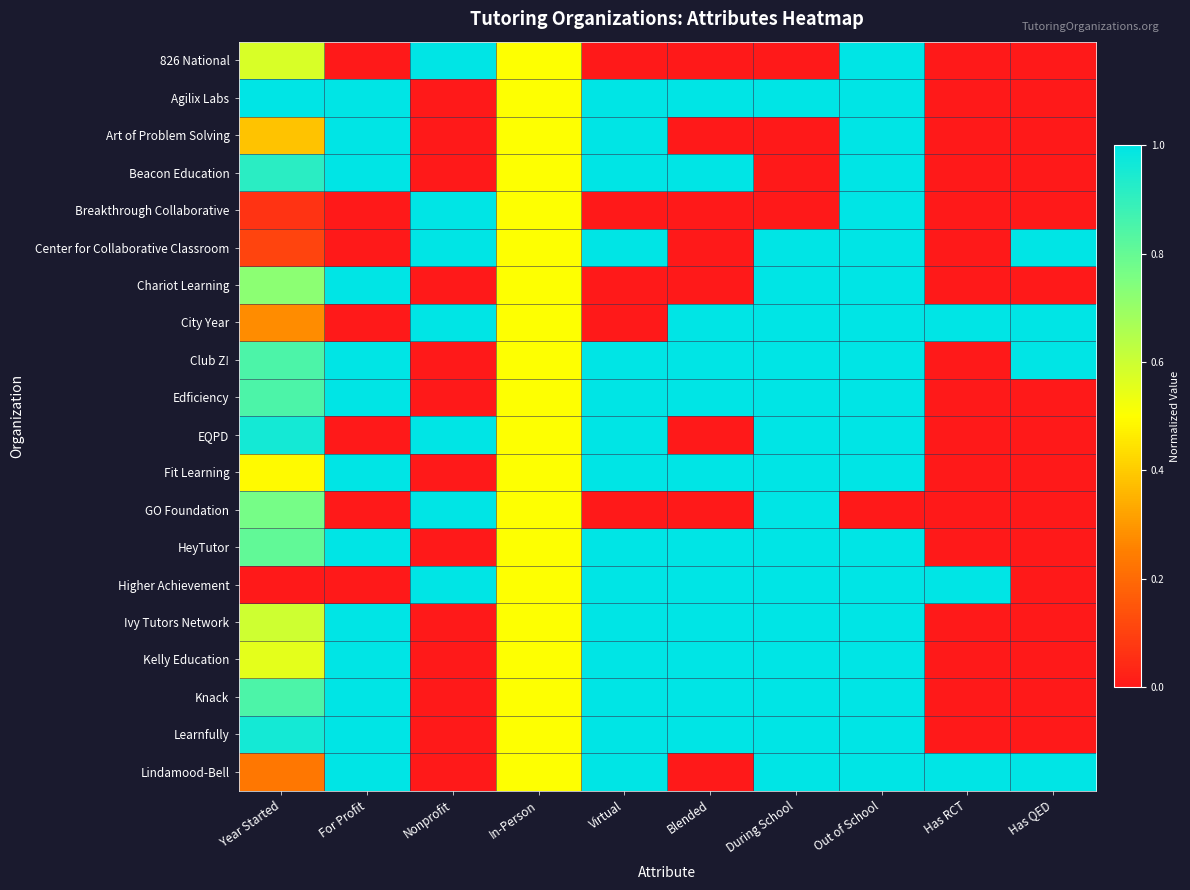

At how many categories does at least one series exceed 0?

10